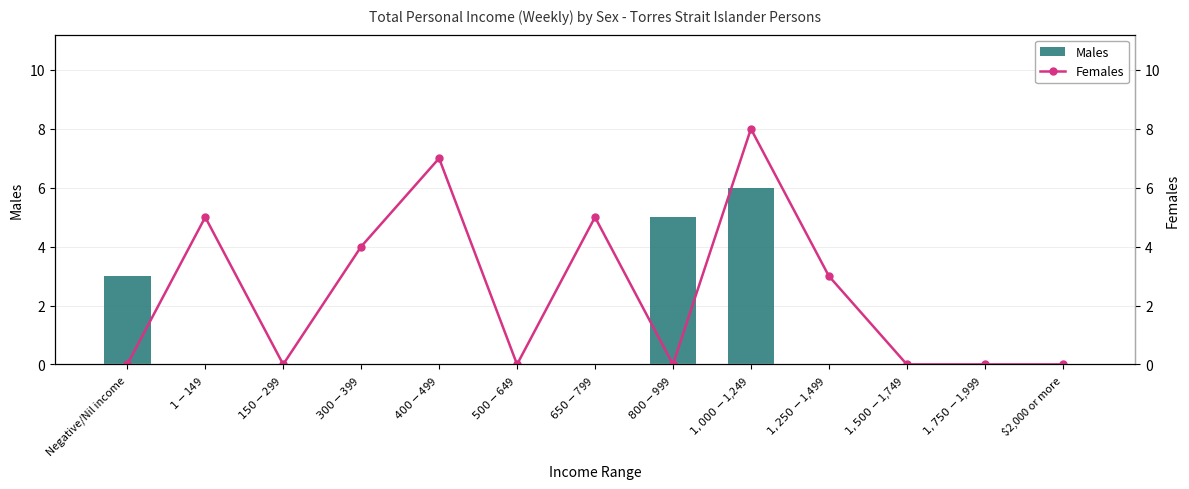

What is the average value of the Males series?

1